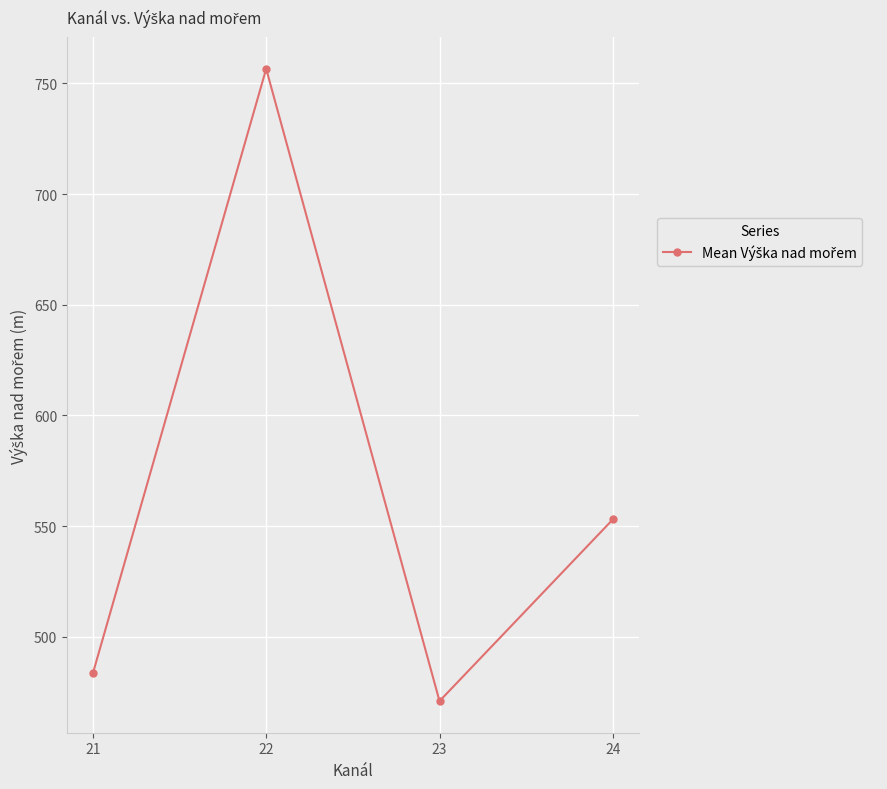

What is the sum of the values at 23 and 21?

954.3